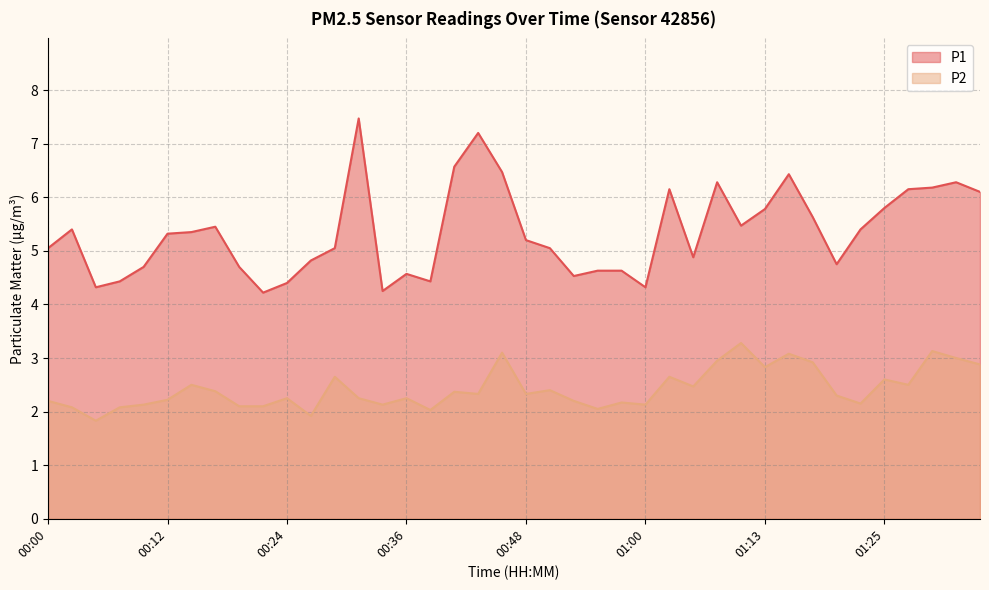

What is the label of the 29th point from the left?

01:07